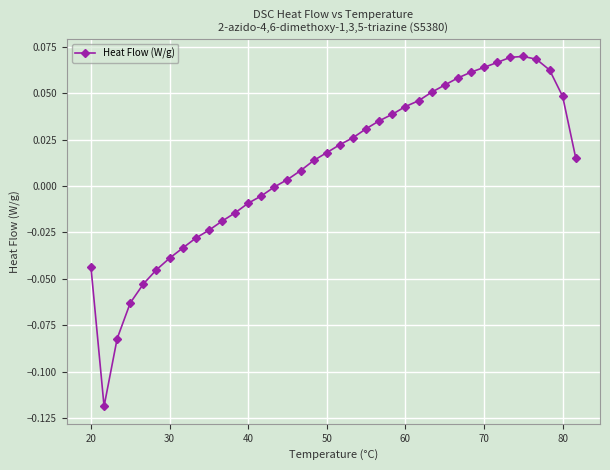

True or false: there are more than 0 points higher than both neighbors.

True